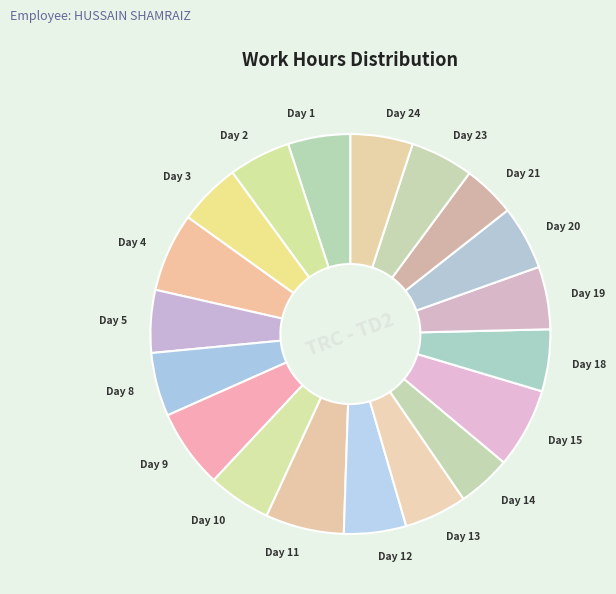

Is there a majority slice in this chart?

No